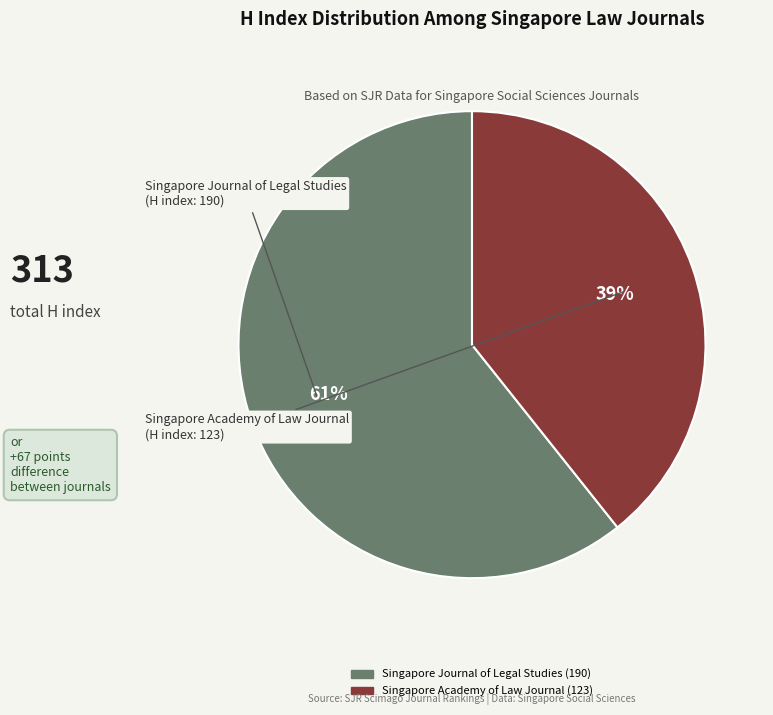

Which category has the smallest portion of the pie?

Singapore Academy of Law Journal